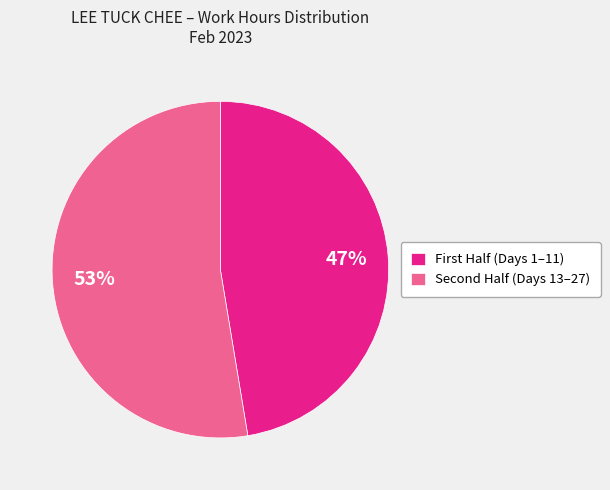

Rank the categories by value from lowest to highest.

First Half (Days 1–11), Second Half (Days 13–27)